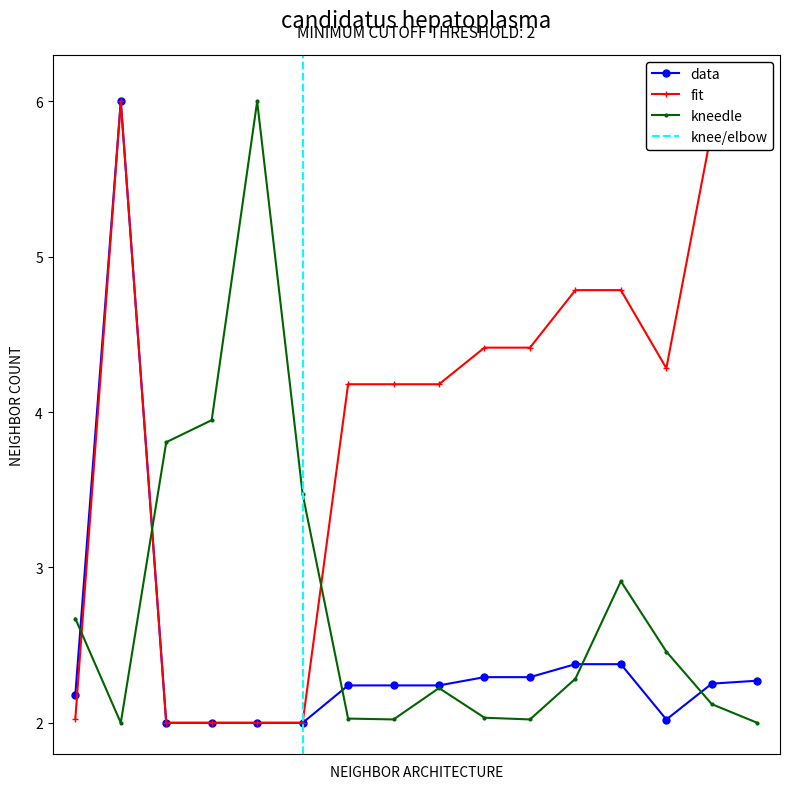

Which series ends up on top after the final intersection of kneedle and fit?

fit